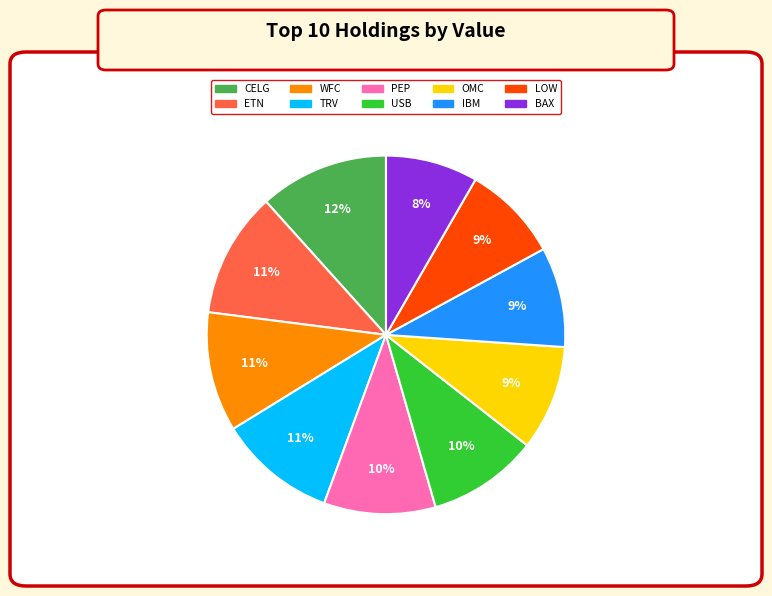

How many slices are in this pie chart?

10